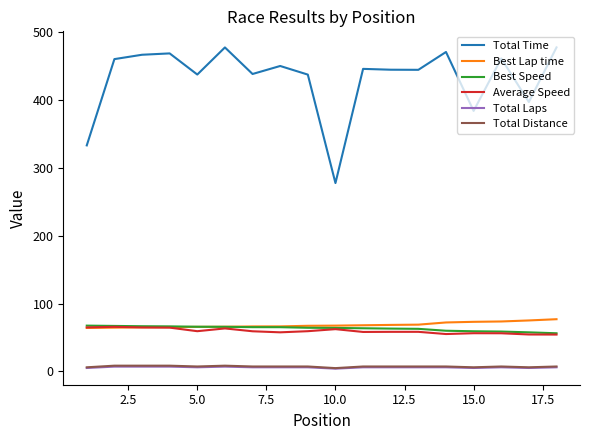

What is the difference between the second highest and minimum values in the Total Distance series?

3.6